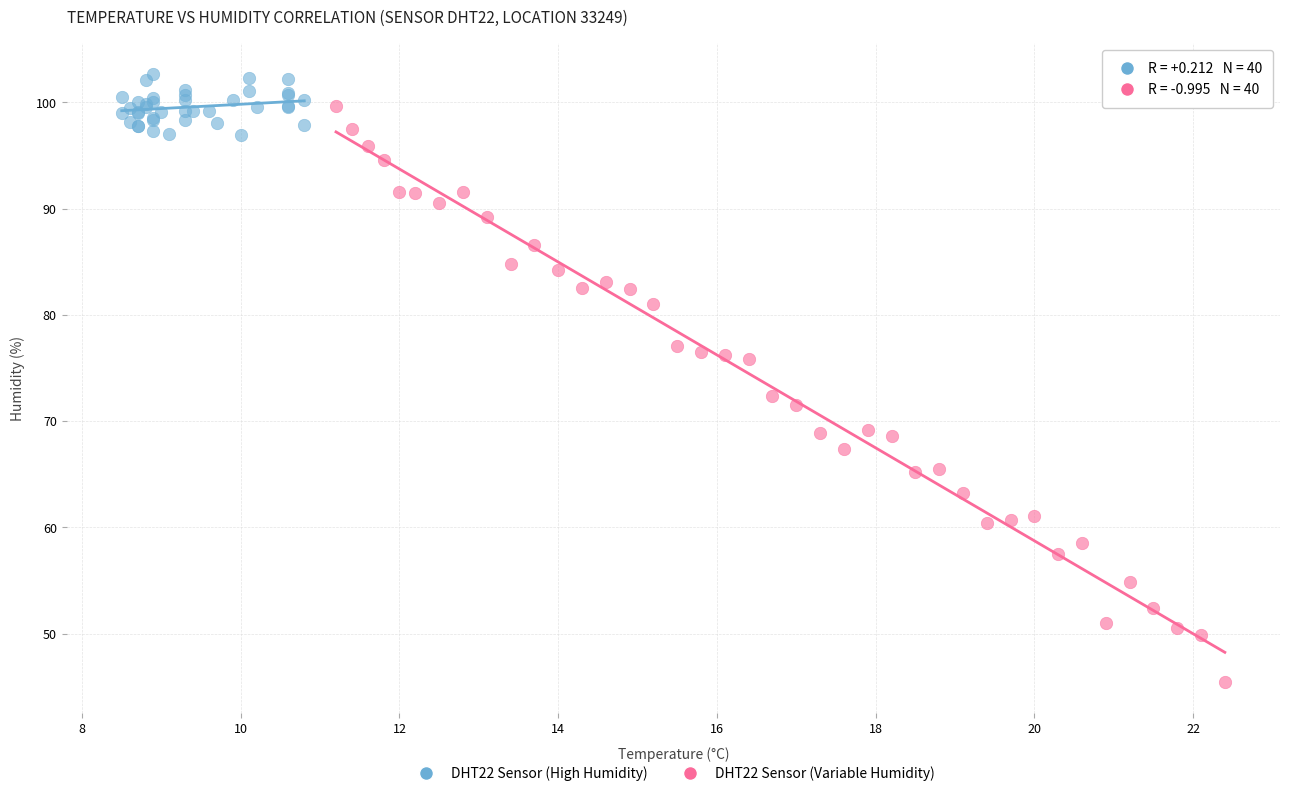

Which series contains the lowest Y value?

DHT22 Sensor (Variable Humidity)